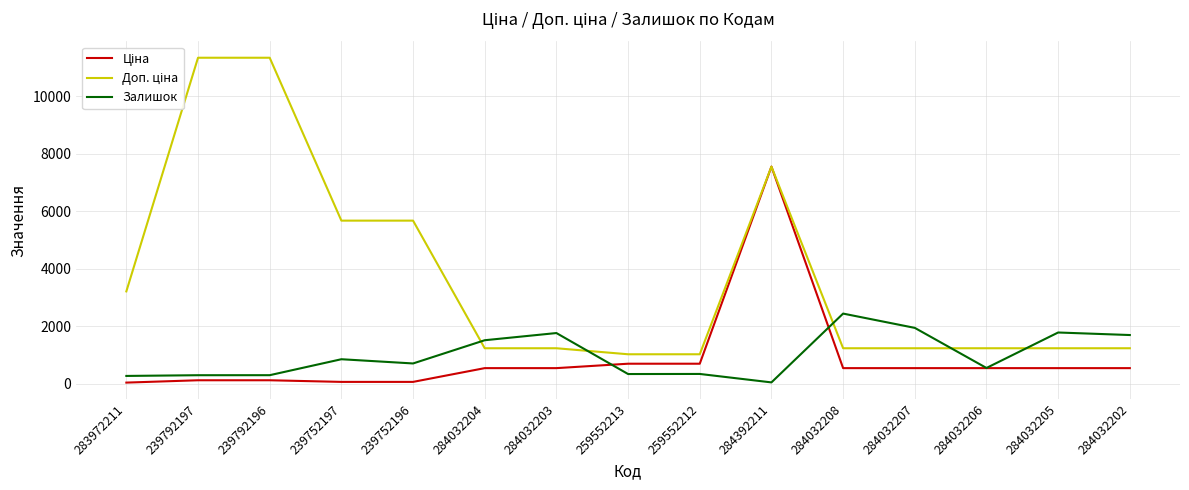

Is it true that Залишок equals 860.6 at 284032207?

False